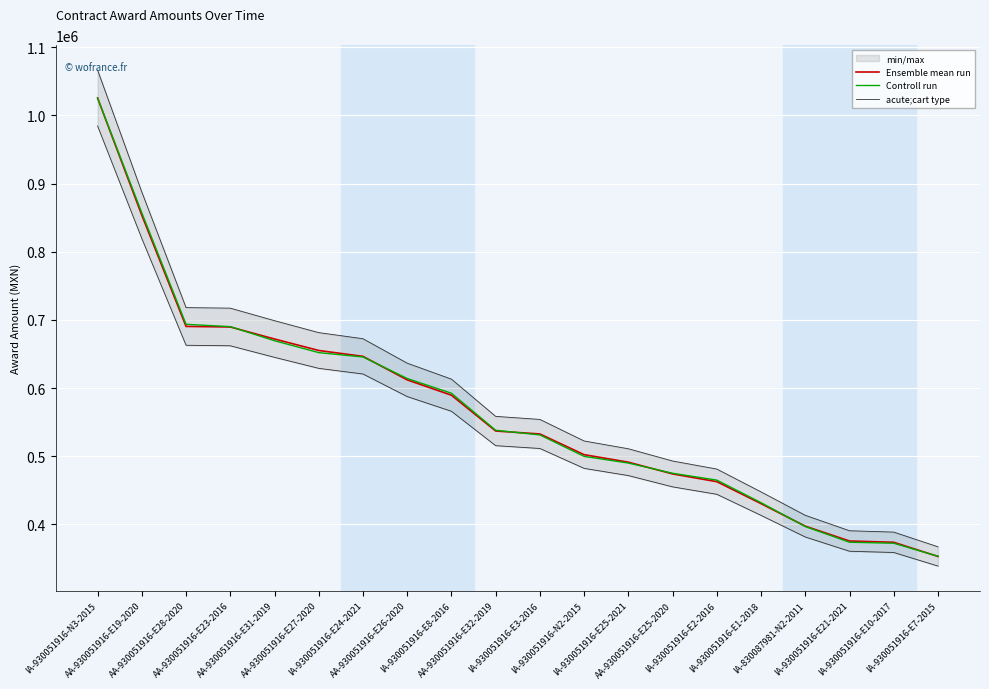

Between AA-930051916-E32-2019 and IA-930051916-E21-2021, which series saw the biggest shift?

acute;cart type